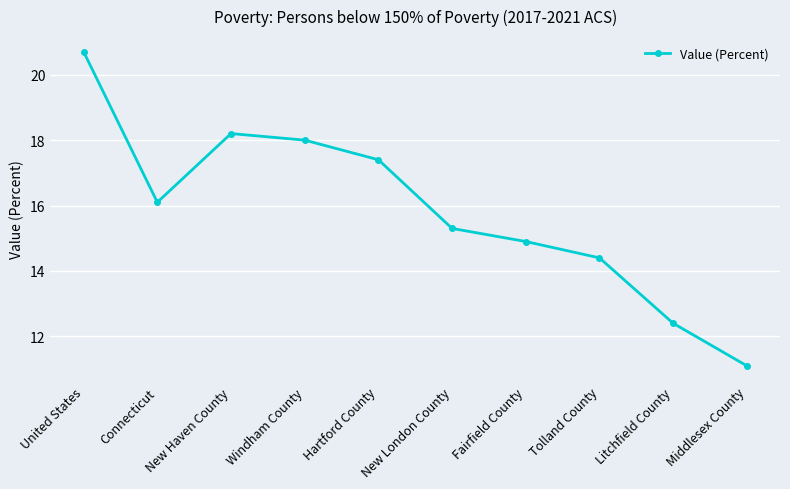

What is the label of the 9th point from the left?

Litchfield County